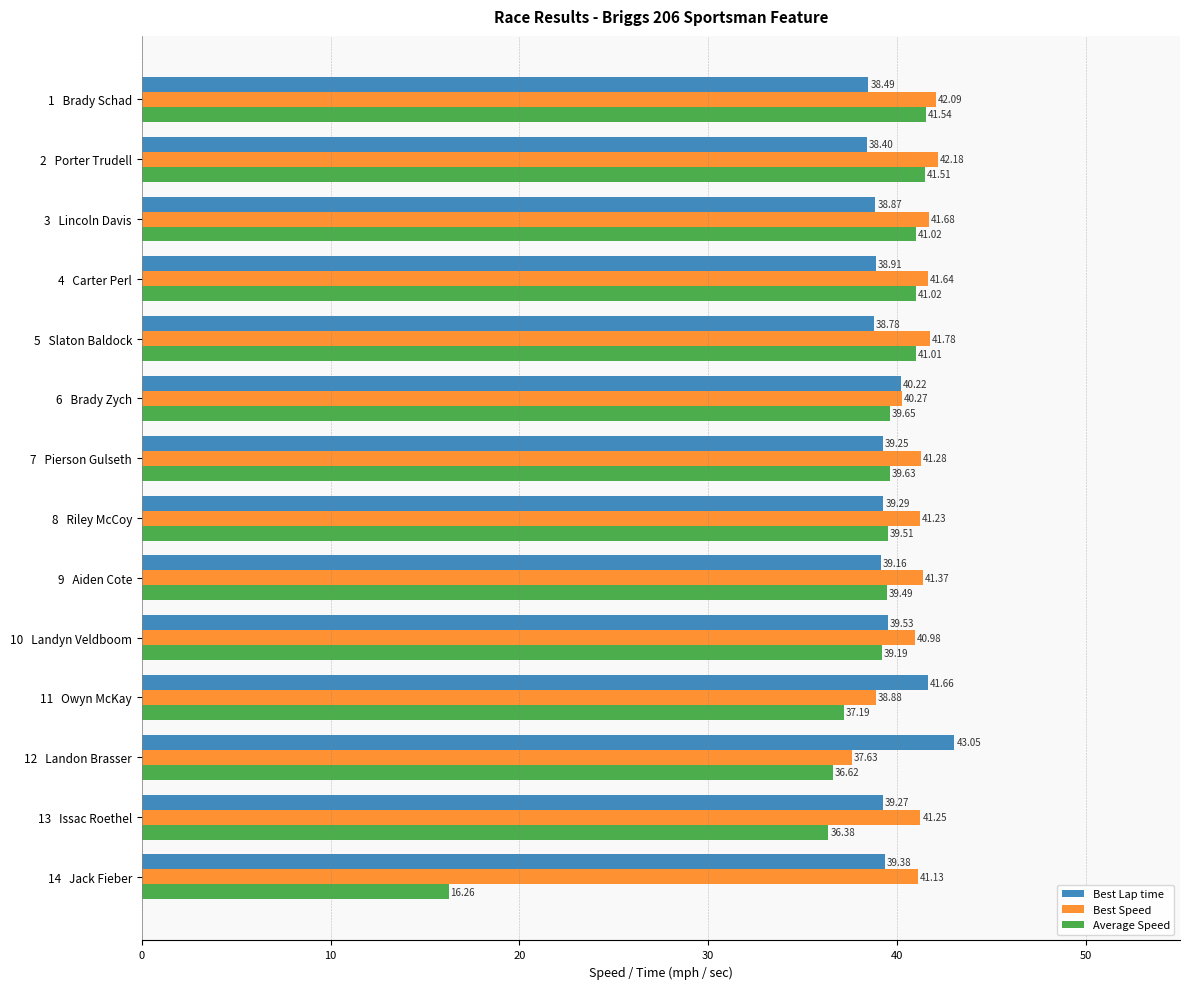

Where is Best Speed nearest to the value 39?

11   Owyn McKay